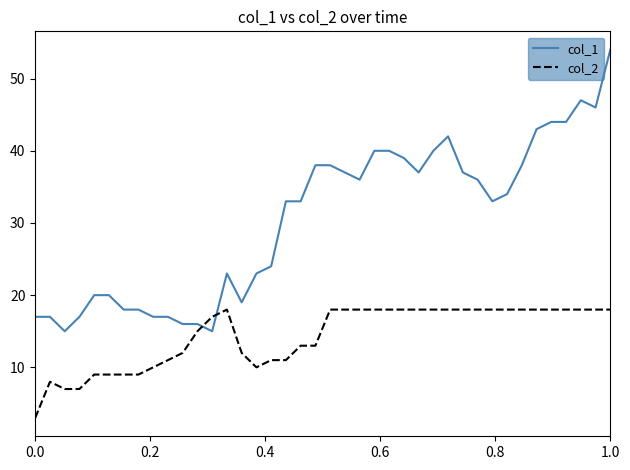

Which series has the largest total across all categories?

col_1